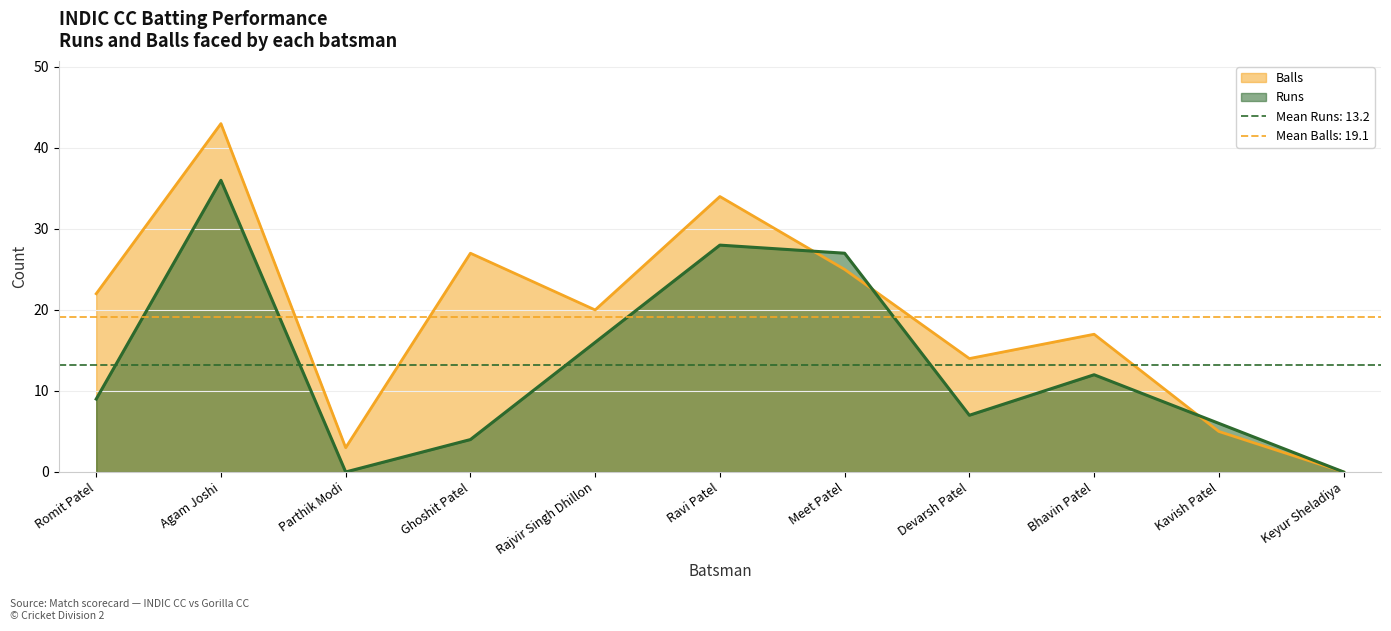

True or false: Runs and Balls intersect in this chart.

True